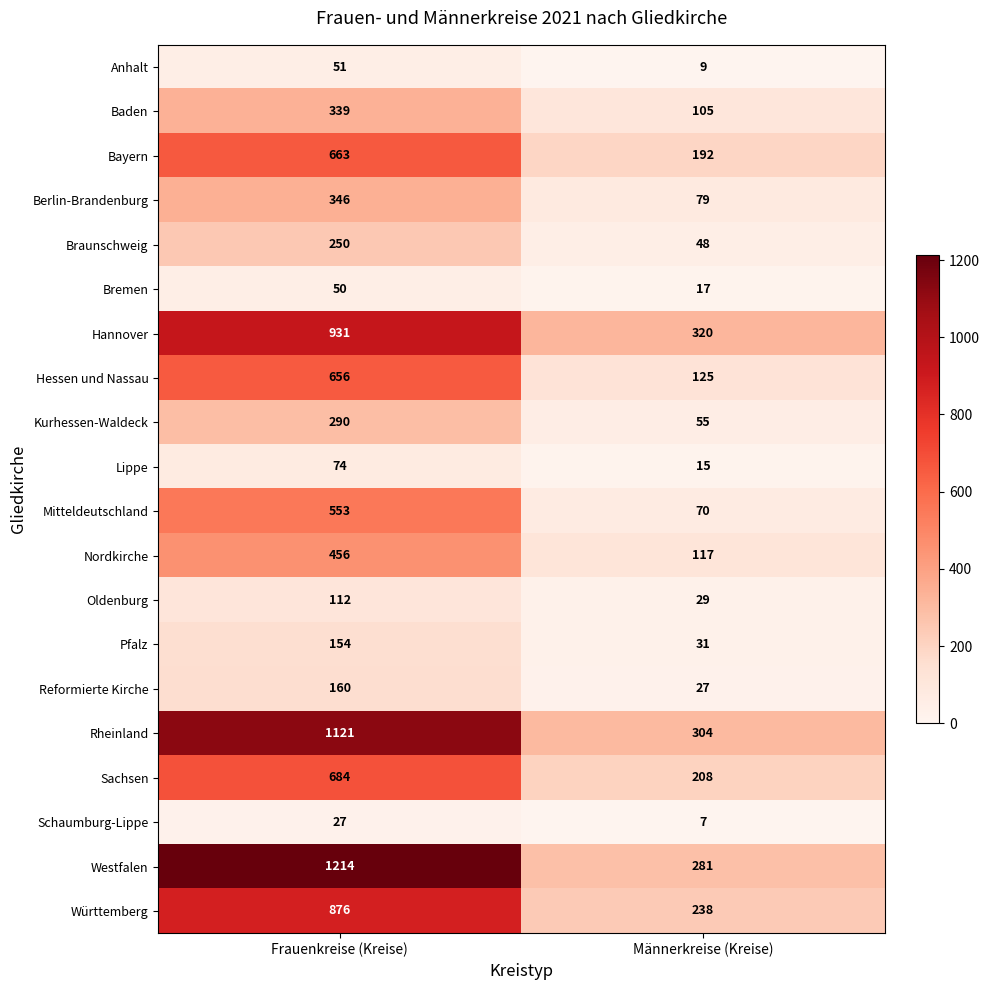

What is the total value across all series at Männerkreise (Kreise)?

2277